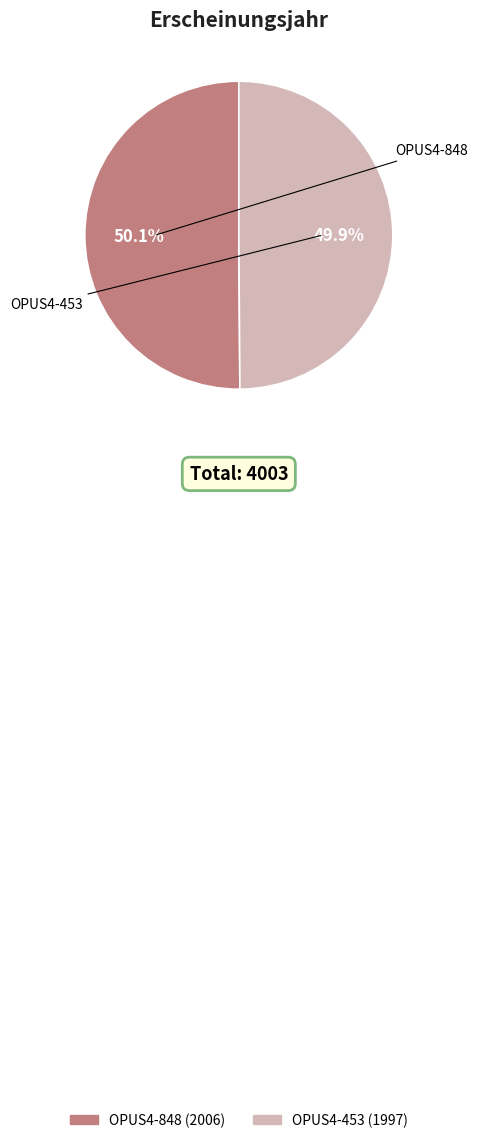

Is there a majority slice in this chart?

Yes